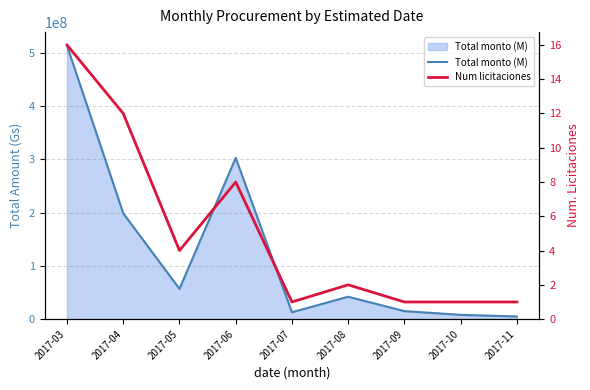

Does the chart have visible grid lines?

Yes